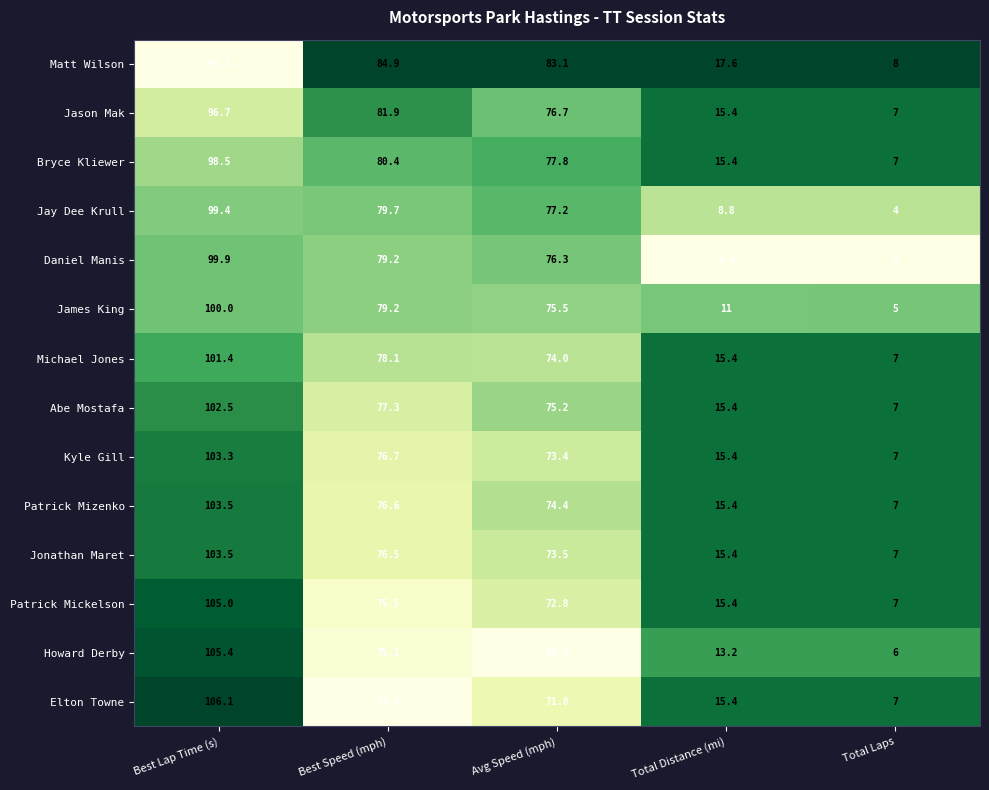

Which label corresponds to the largest value in the chart?

Best Lap Time (s)